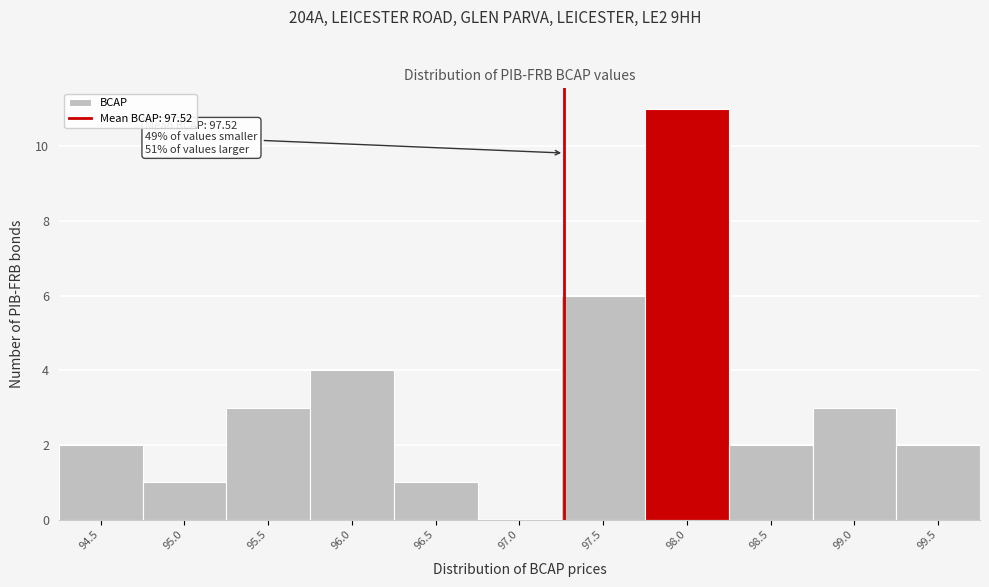

Reading left to right, extract all data points from this chart.

94.5=2	95.0=1	95.5=3	96.0=4	96.5=1	97.0=0	97.5=6	98.0=11	98.5=2	99.0=3	99.5=2